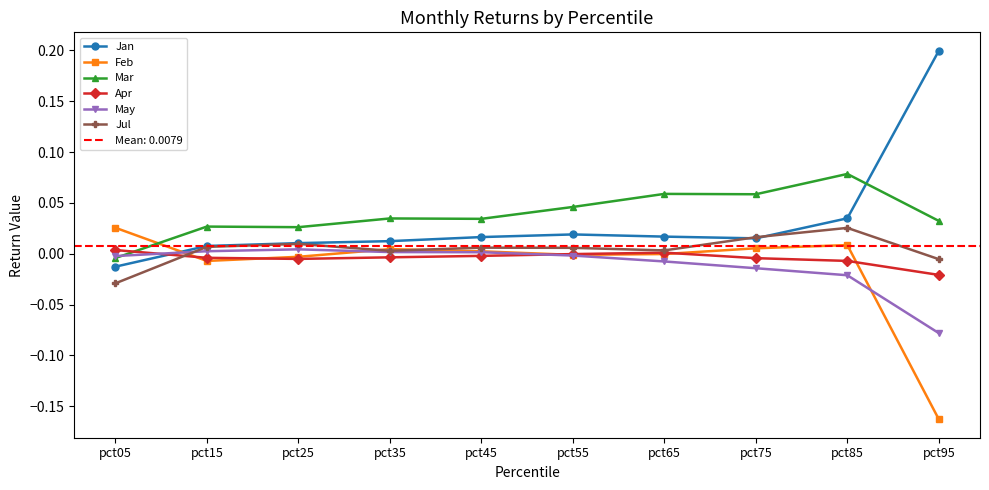

True or false: May has a value of -0.0 at pct55.

True